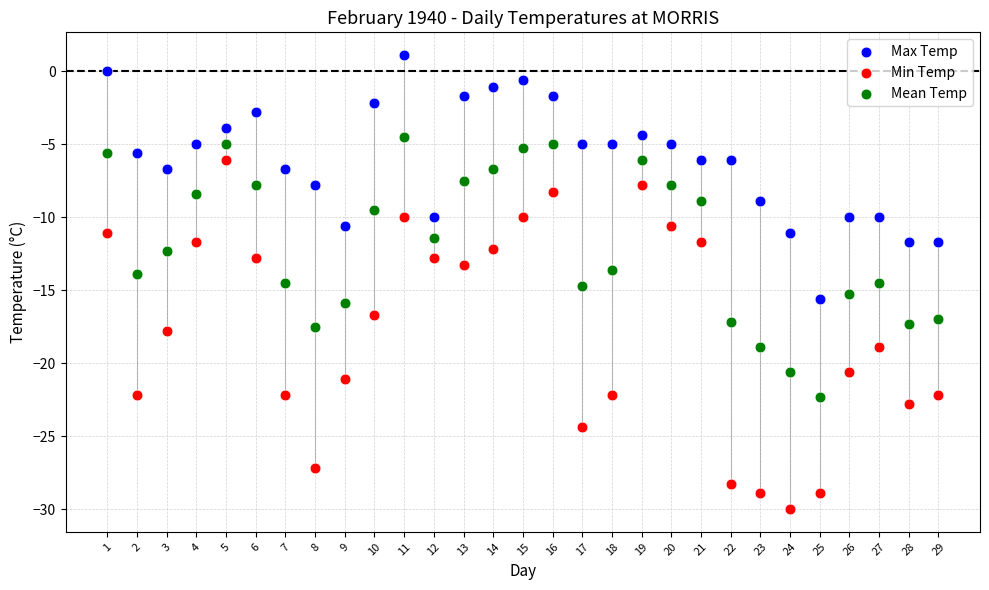

Which series contains the highest Y value?

Max Temp